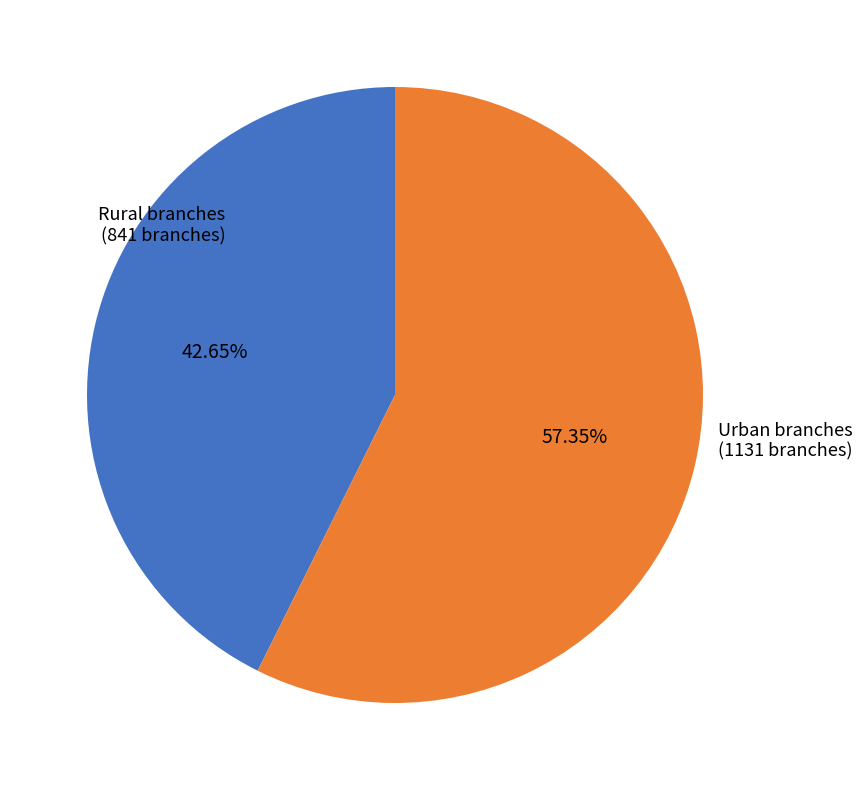

Is there a majority slice in this chart?

Yes